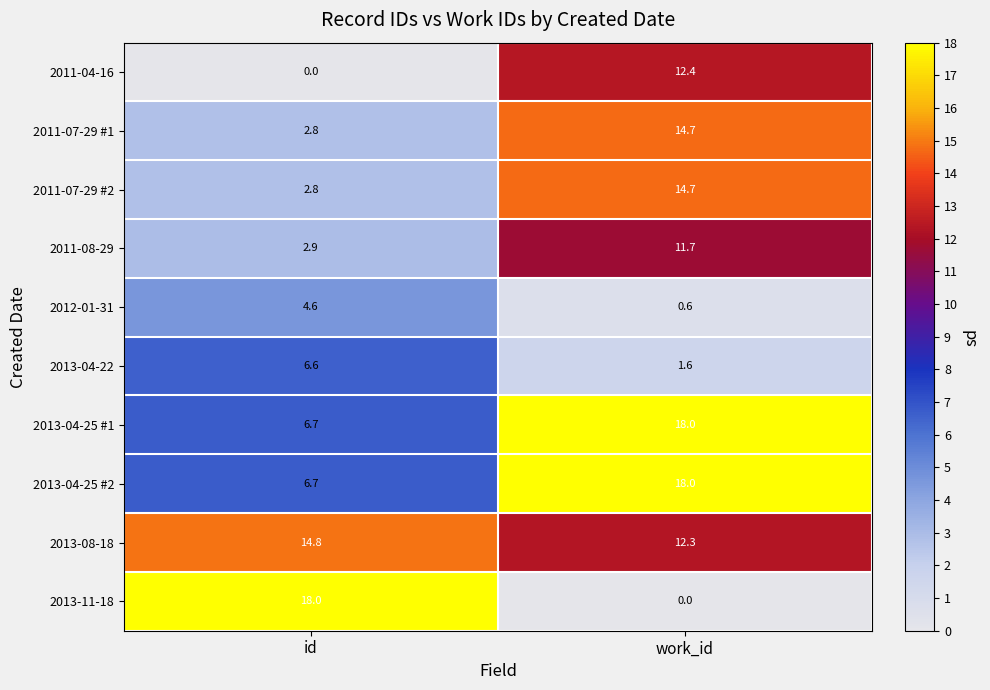

What is the difference between the 2013-04-22 values at id and work_id?

5.0